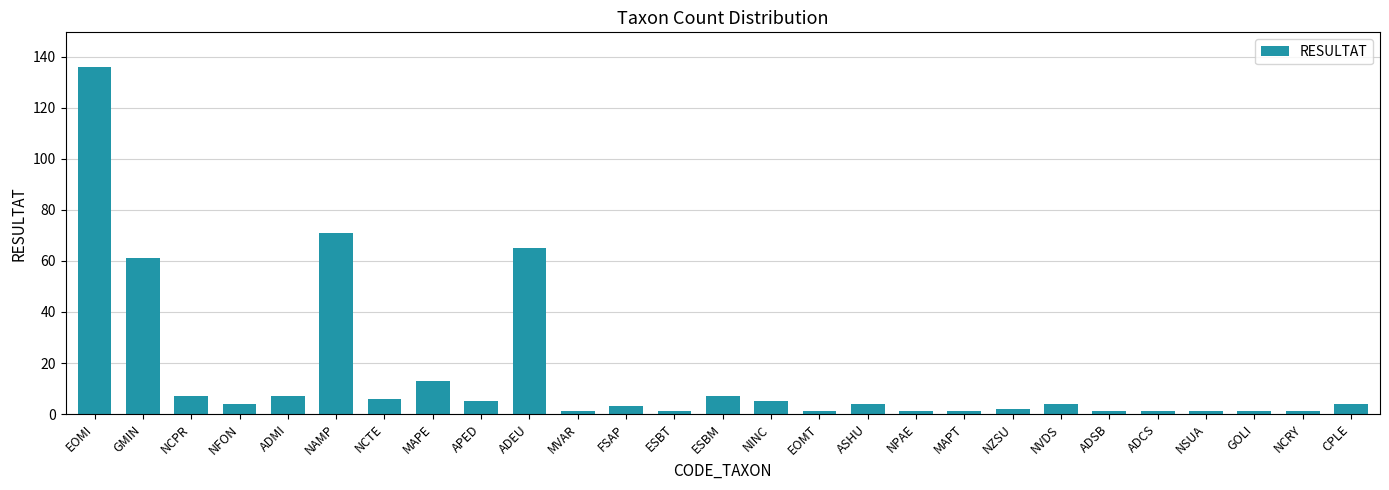

What is the ratio of the value at MAPT to the value at NINC?

0.2